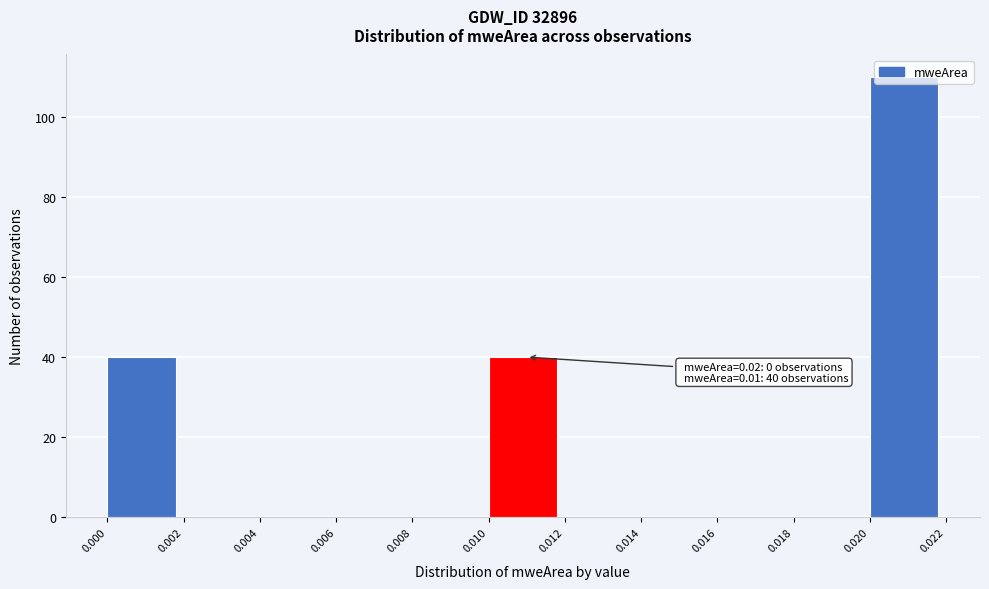

Which range on the x-axis has the tallest bar?

0.020 to 0.022